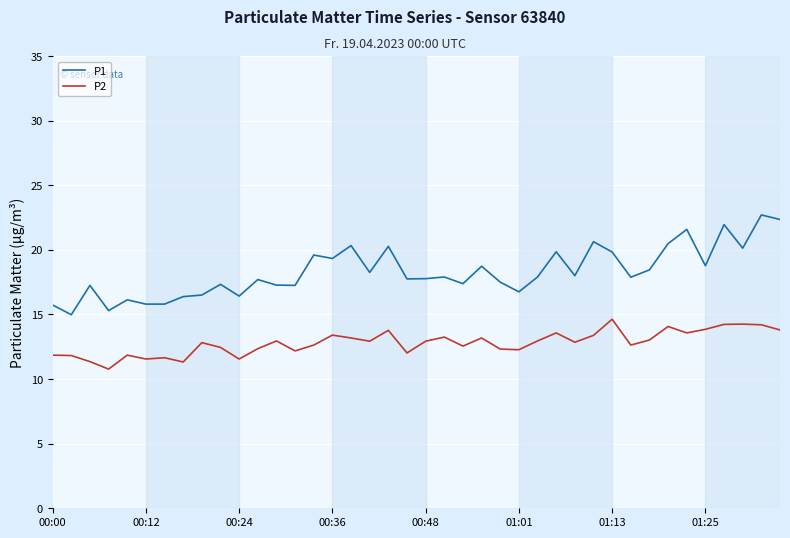

Is this an area chart (filled region under the line)?

No